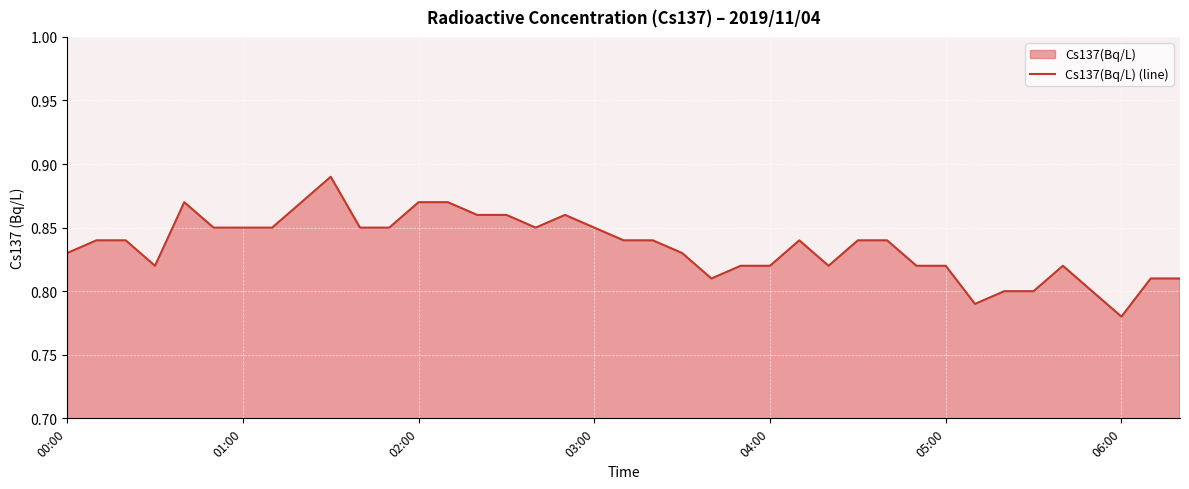

Does the chart display data point markers on the line(s)?

No